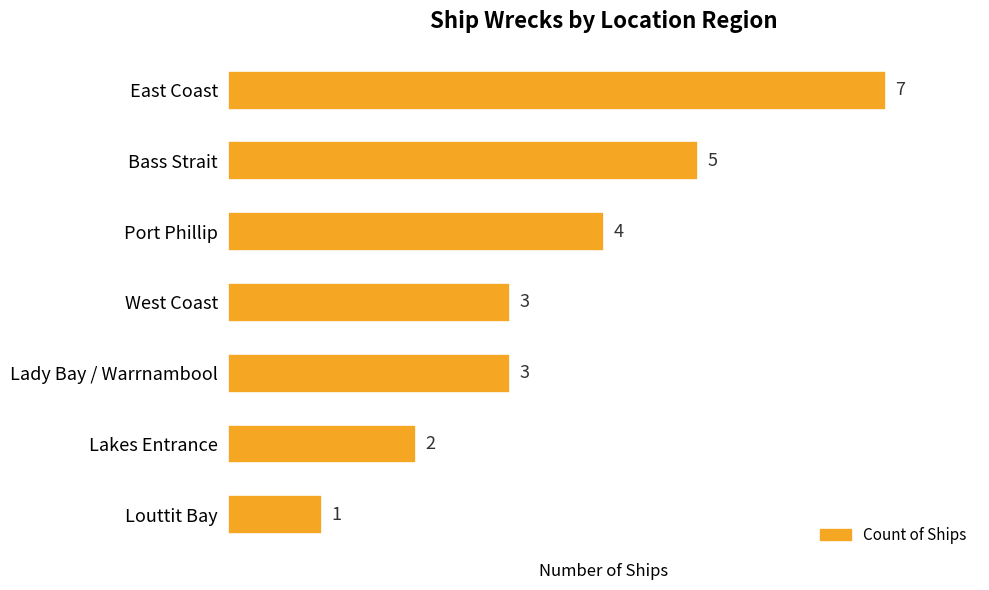

What is the change in value from East Coast to Port Phillip?

-3